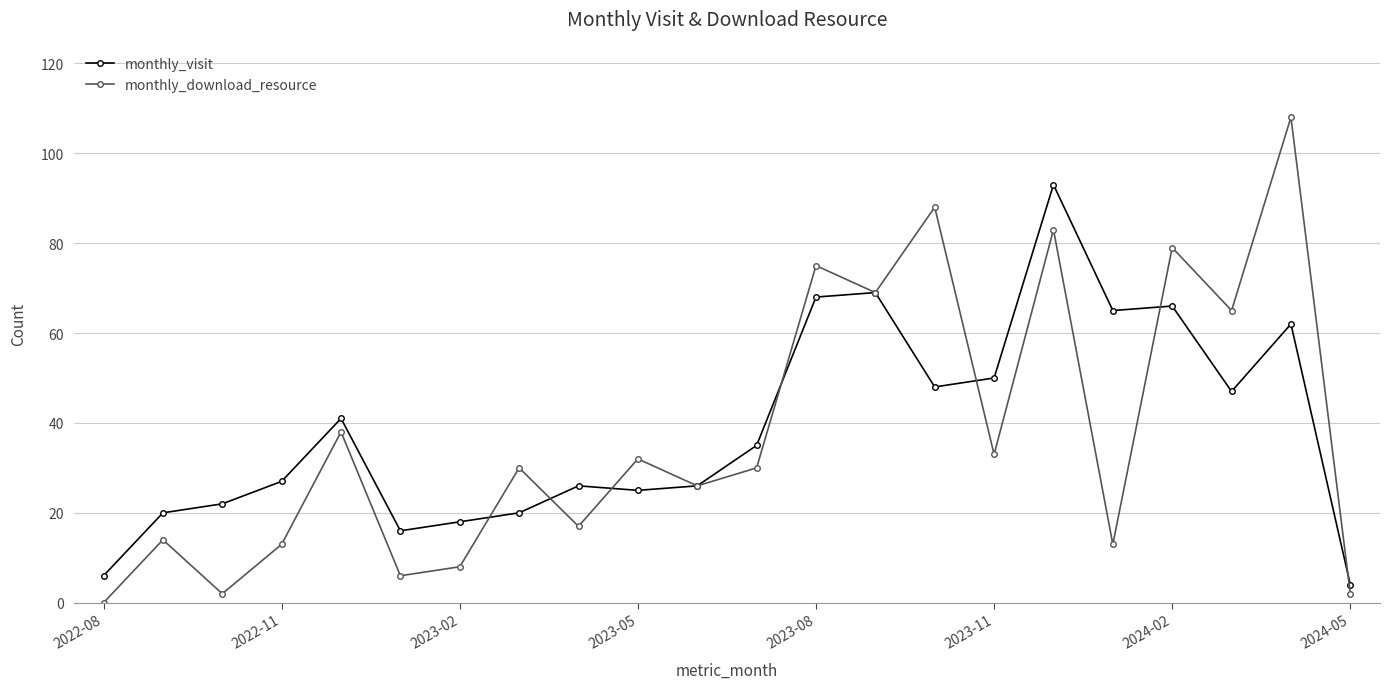

Which series has the widest spread of values?

monthly_download_resource